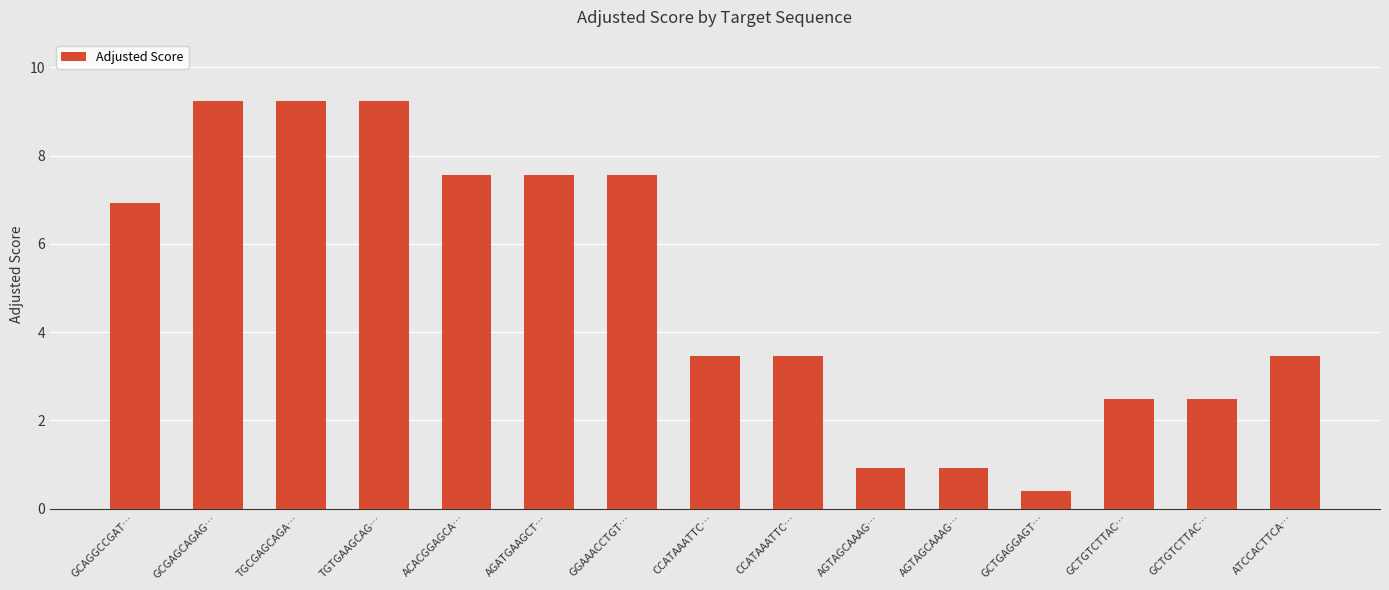

Which category has the highest value across all series?

GCGAGCAGAG…